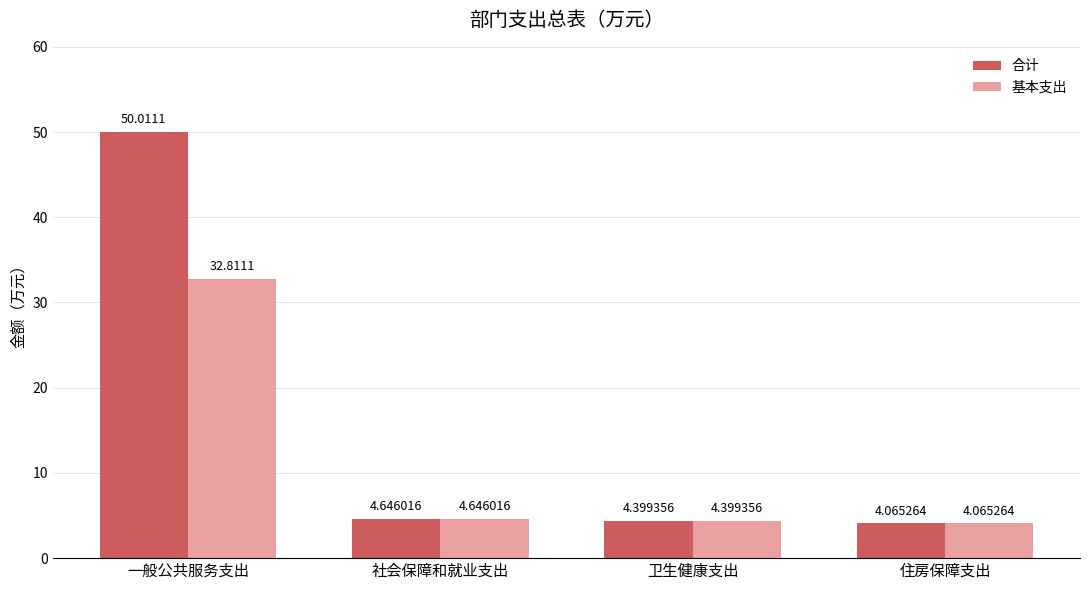

Which category has the highest value across all series?

一般公共服务支出